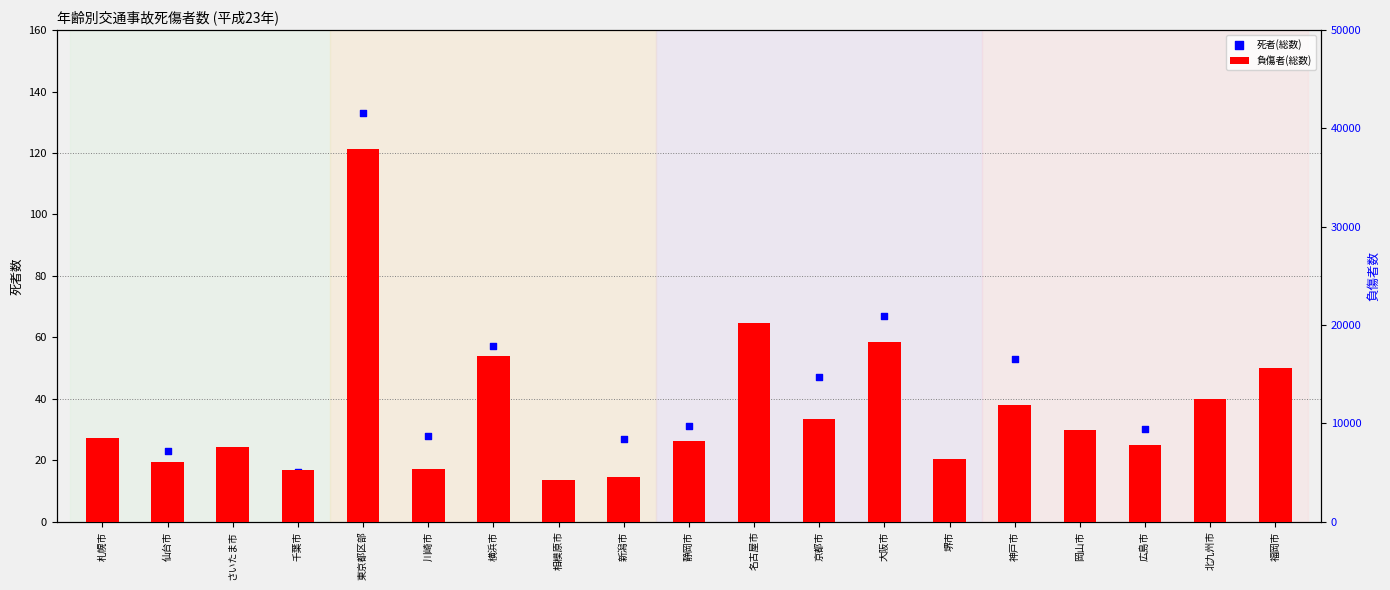

Which series has the largest total across all categories?

負傷者(総数)